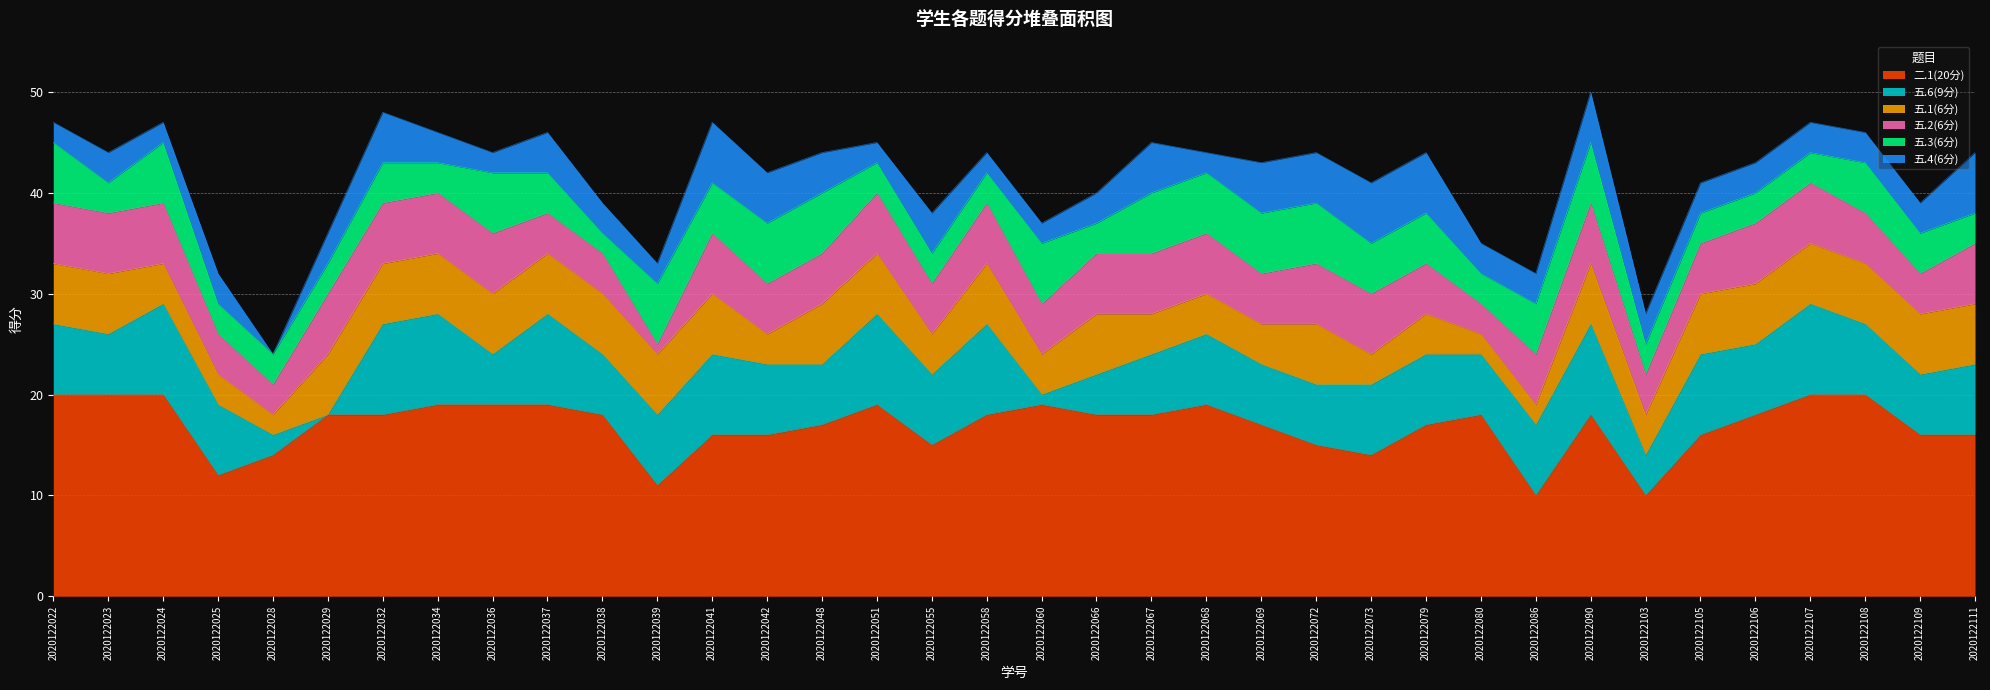

True or false: 五.2(6分) has more than 1 interior local peaks.

True